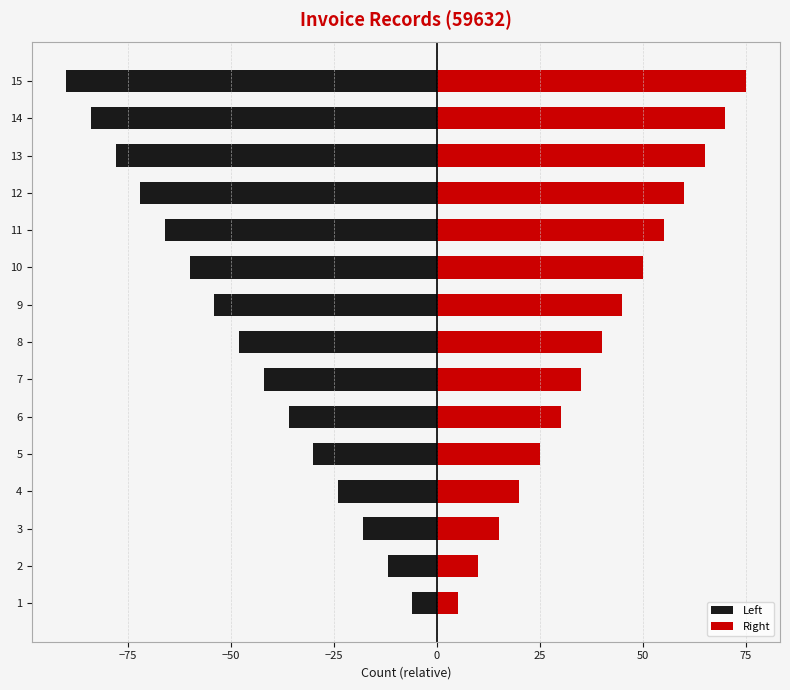

Reading left to right, extract all data points from this chart.

Left: -6	-12	-18	-24	-30	-36	-42	-48	-54	-60	-66	-72	-78	-84	-90
Right: 5	10	15	20	25	30	35	40	45	50	55	60	65	70	75